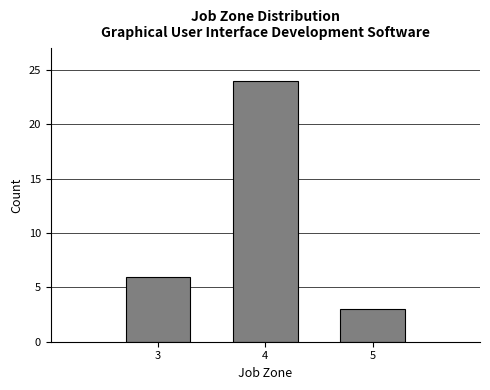

Reading left to right, what are all the values shown in this chart?

3=6	4=24	5=3